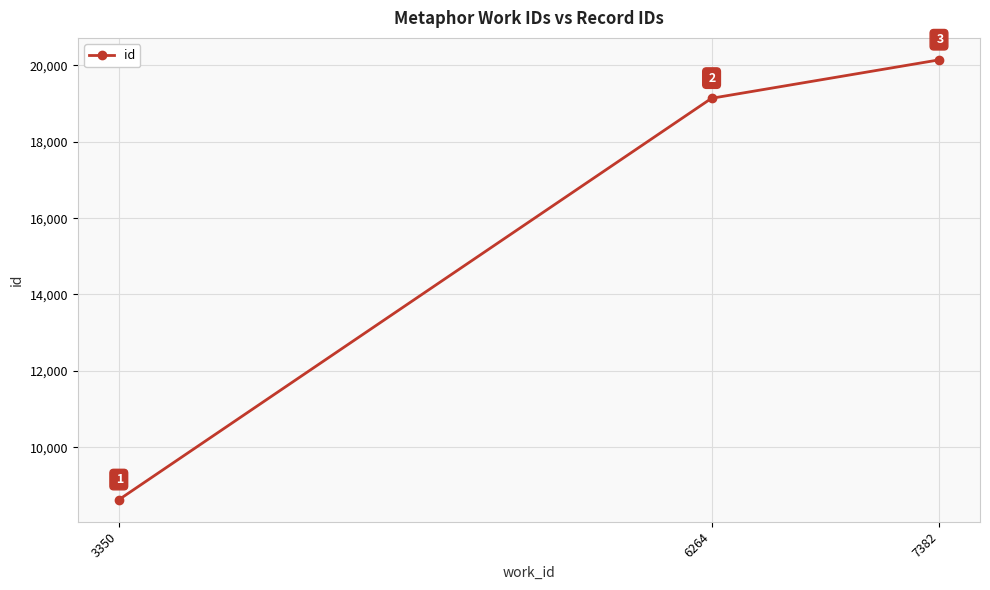

What is the difference between the values at 6264 and 7382?

1006